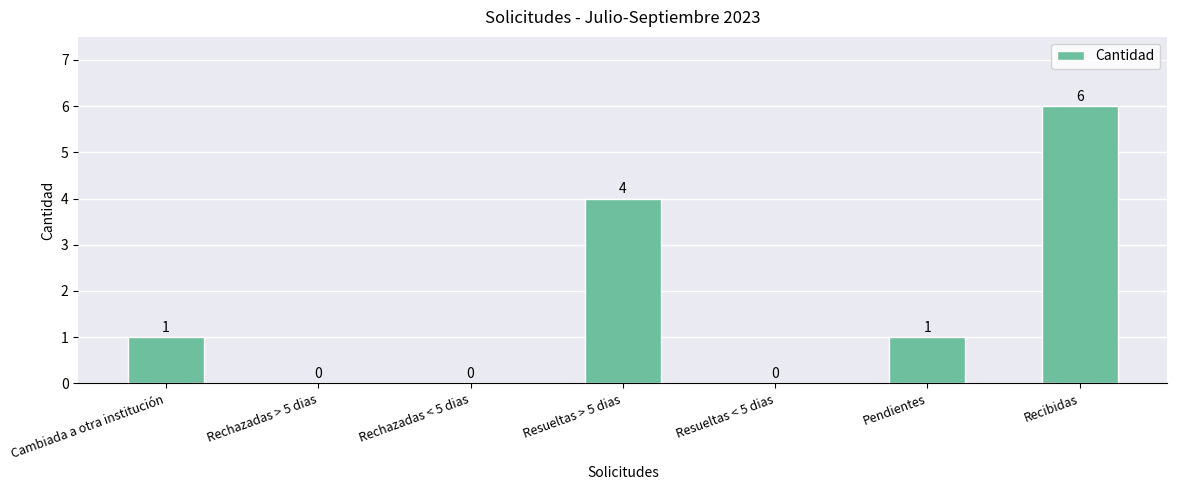

What is the sum of the values at Recibidas and Rechazadas < 5 dias?

6